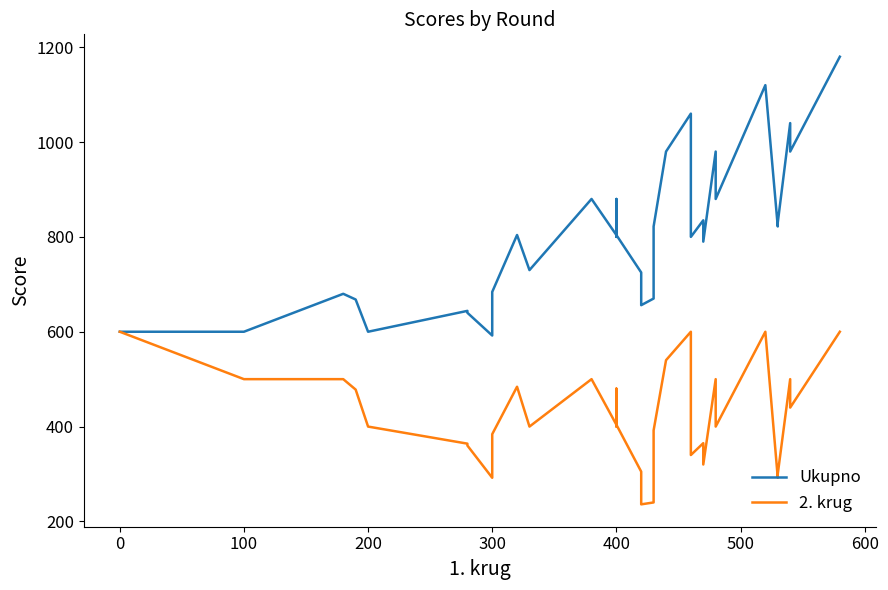

At how many categories does at least one series exceed 310?

40